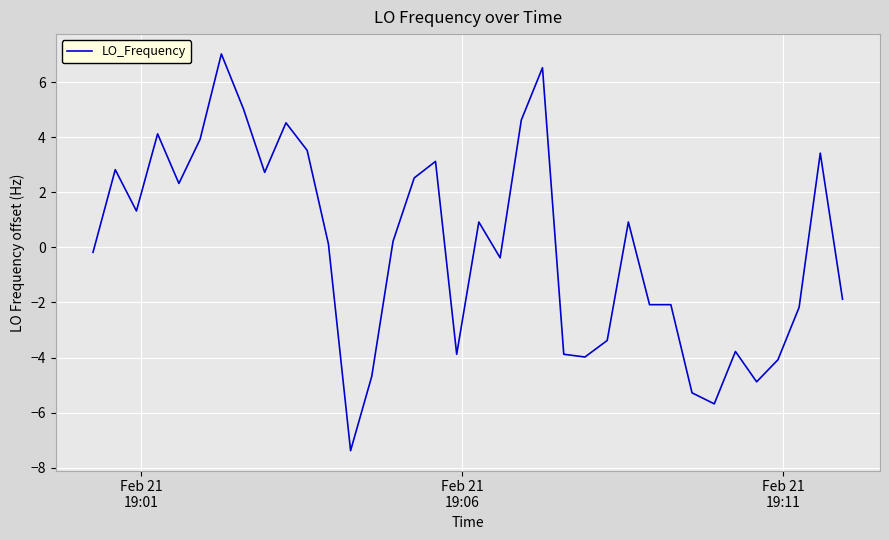

What is the smallest value displayed?

-7.4